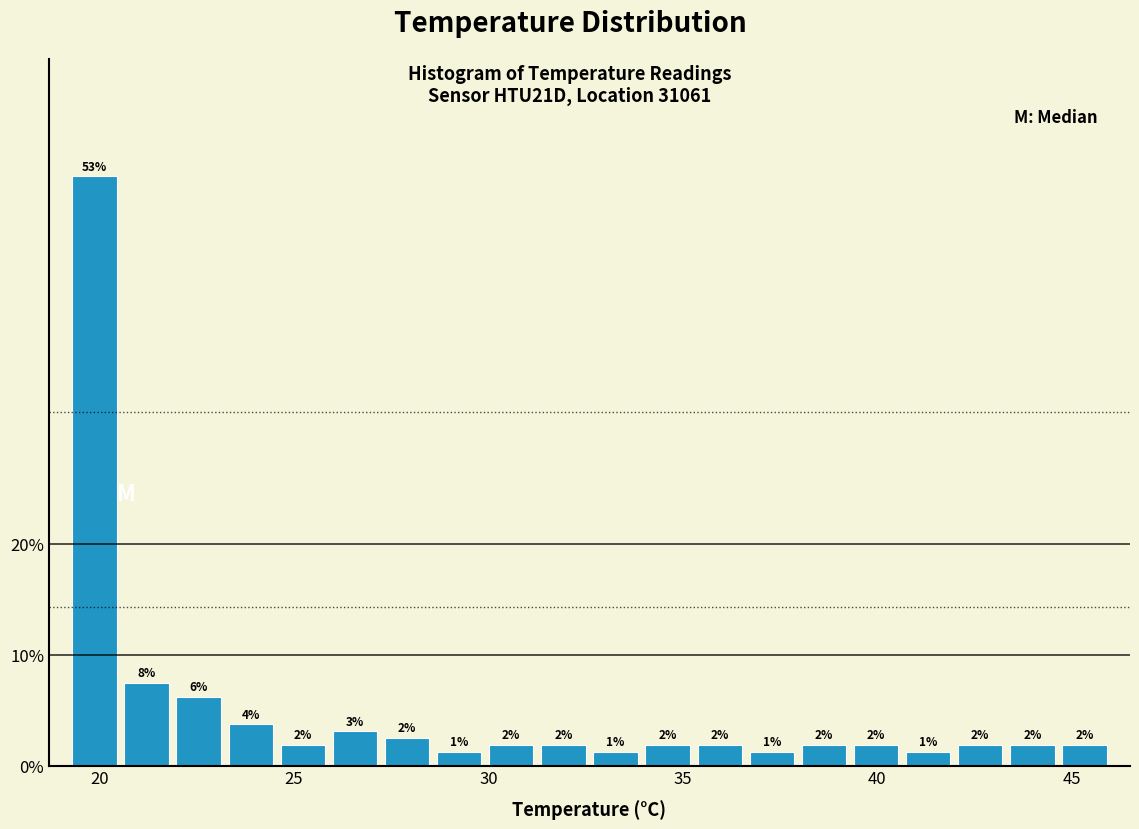

Around what value on the x-axis is the tallest bar? Give the approximate position of its centre, as read against the axis.

20.0